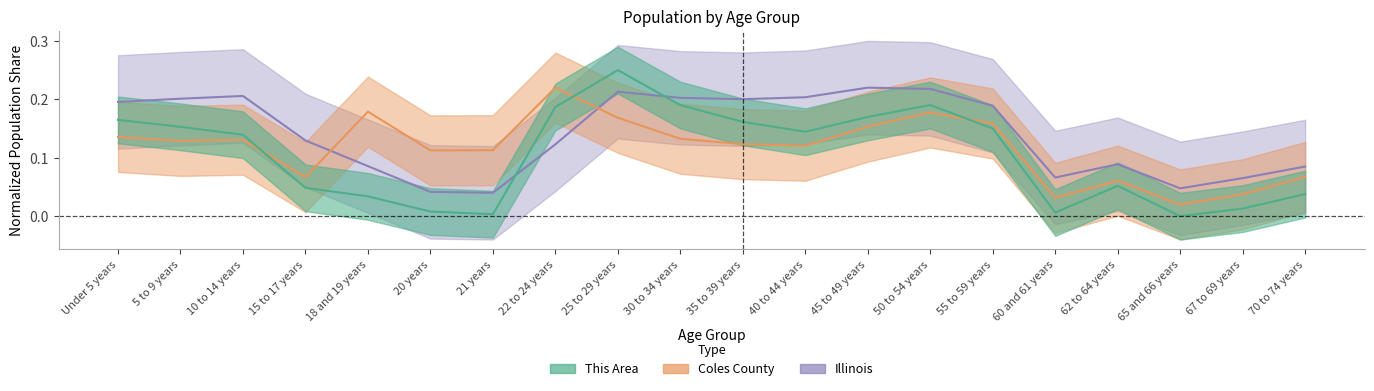

What is the spread (max minus min) of values at 35 to 39 years?

0.1